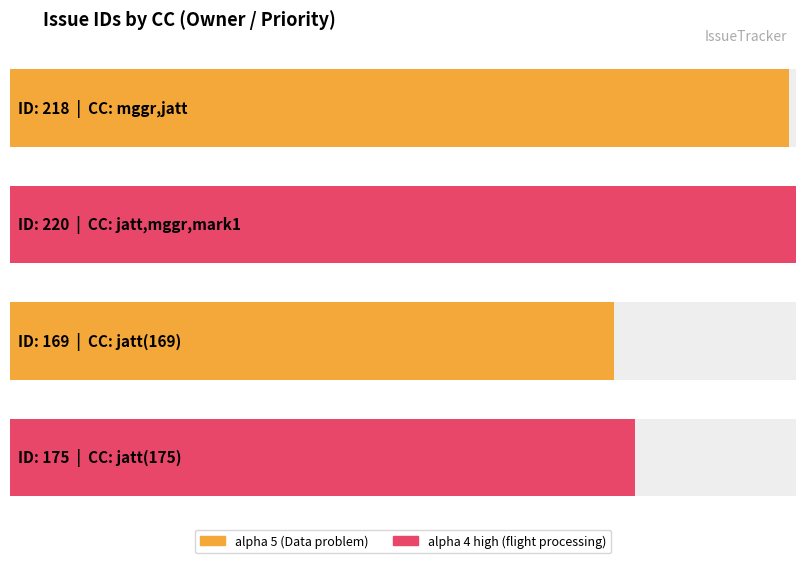

Reading left to right, what are all the values shown in this chart?

218	220	169	175